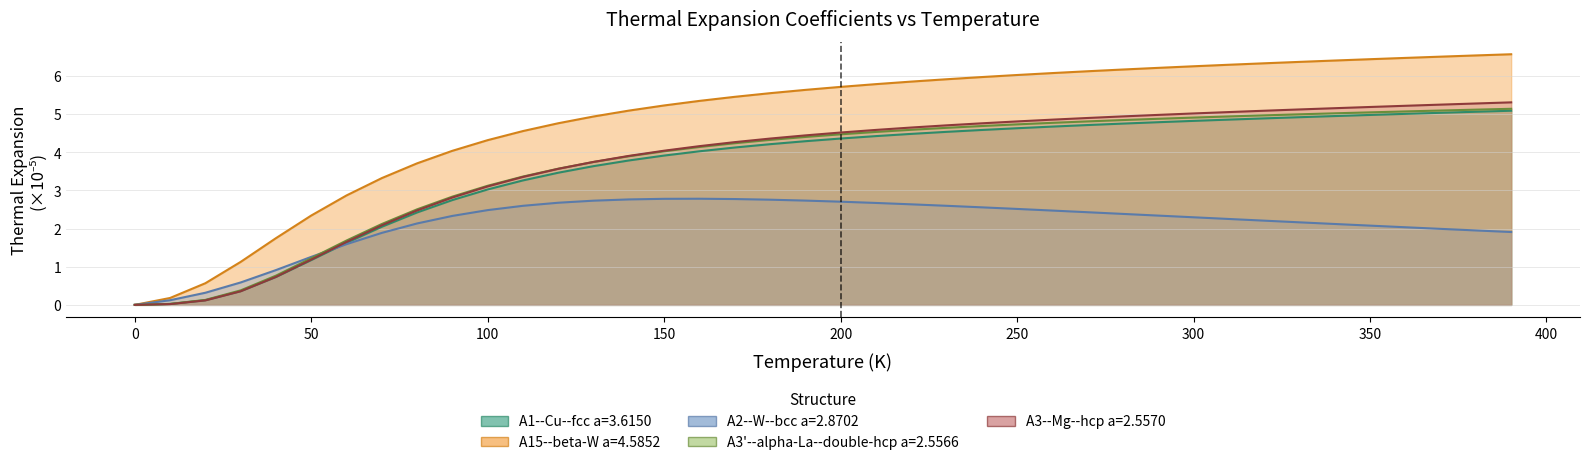

List the series in order of their peak value, lowest first.

A2--W--bcc a=2.8702, A1--Cu--fcc a=3.6150, A3'--alpha-La--double-hcp a=2.5566, A3--Mg--hcp a=2.5570, A15--beta-W a=4.5852